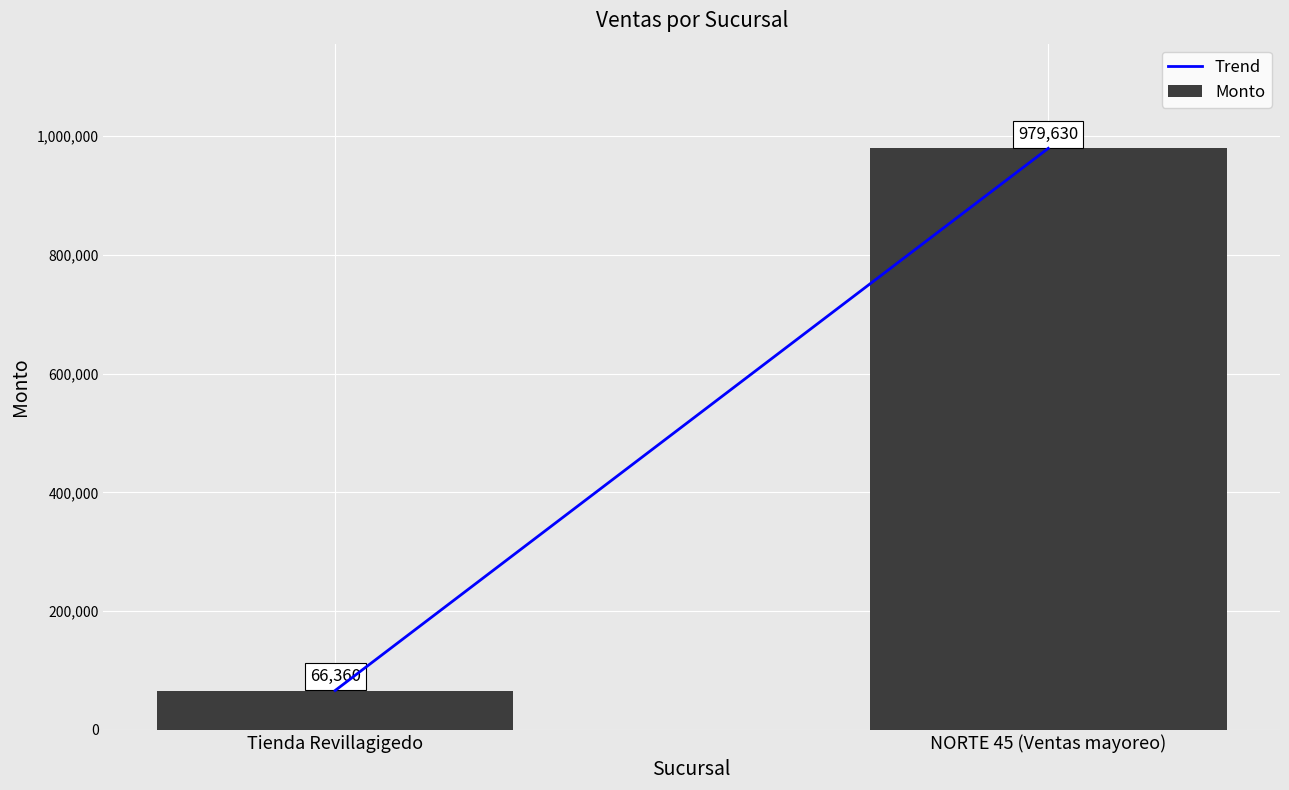

At which label is the value closest to 522995?

Tienda Revillagigedo